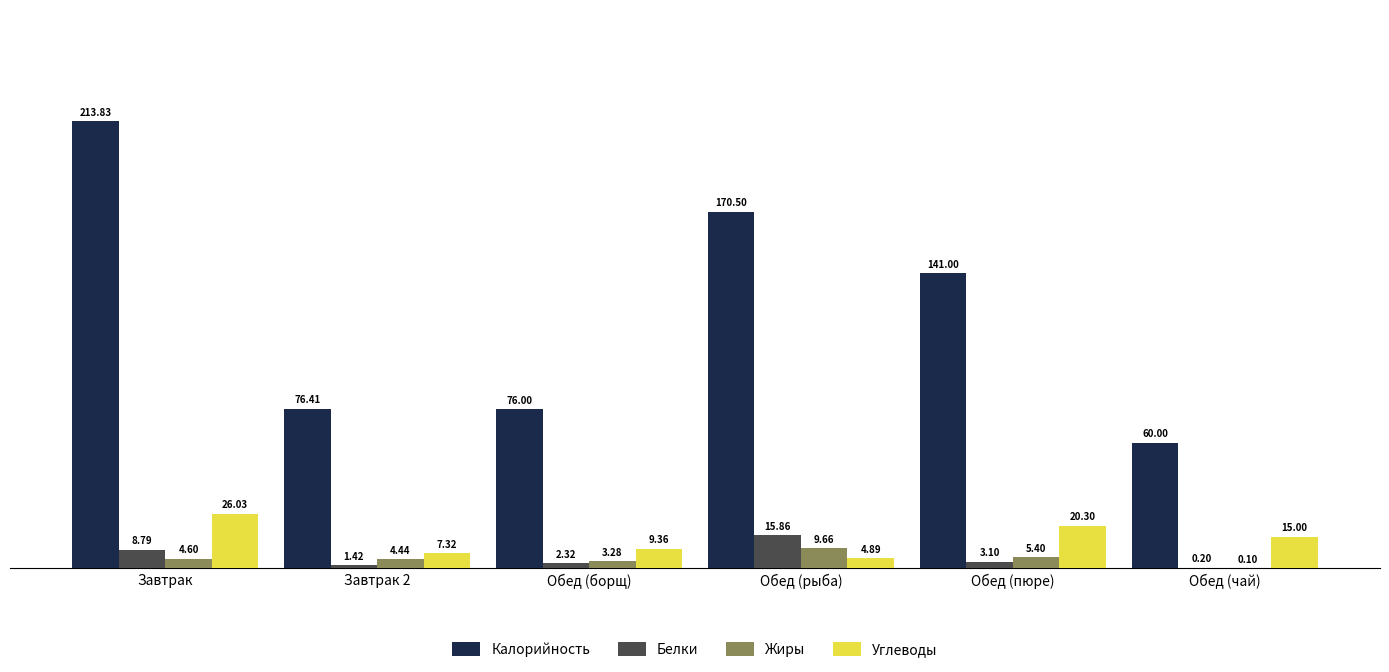

Which category has the highest value in the Калорийность series?

Завтрак